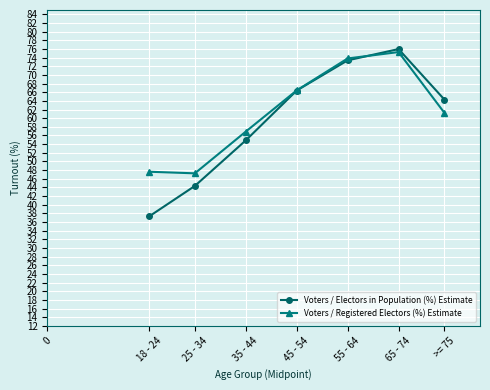

Which series ends up on top after the final intersection of Voters / Registered Electors (%) Estimate and Voters / Electors in Population (%) Estimate?

Voters / Electors in Population (%) Estimate